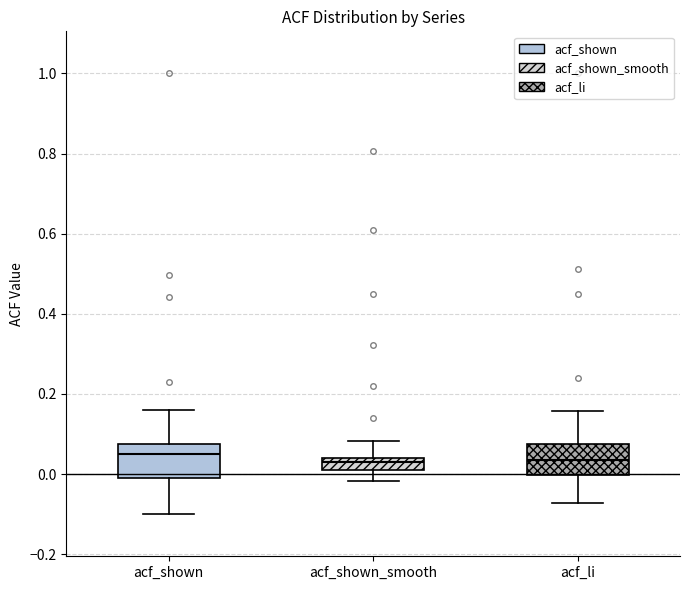

Where does the median line of the box for acf_shown sit on the y-axis? The values are not printed on the chart, so give them approximately, as read against the axis.

0.04